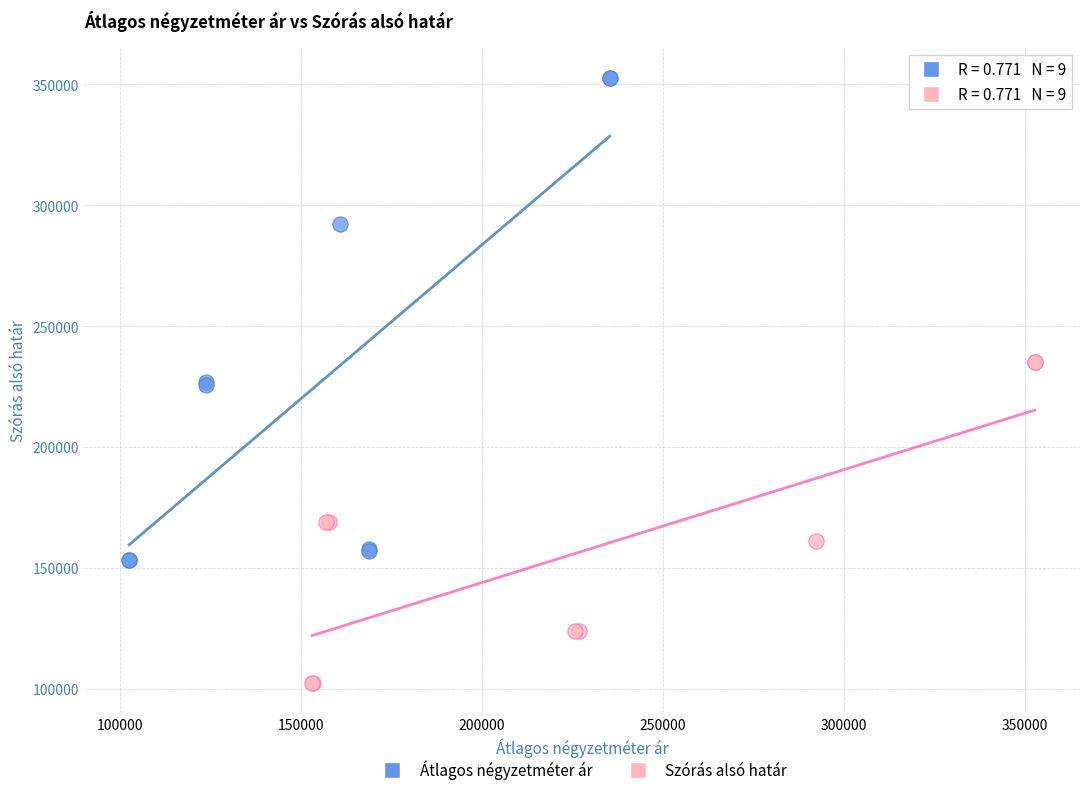

Which series has the widest spread of Y values?

Átlagos négyzetméter ár